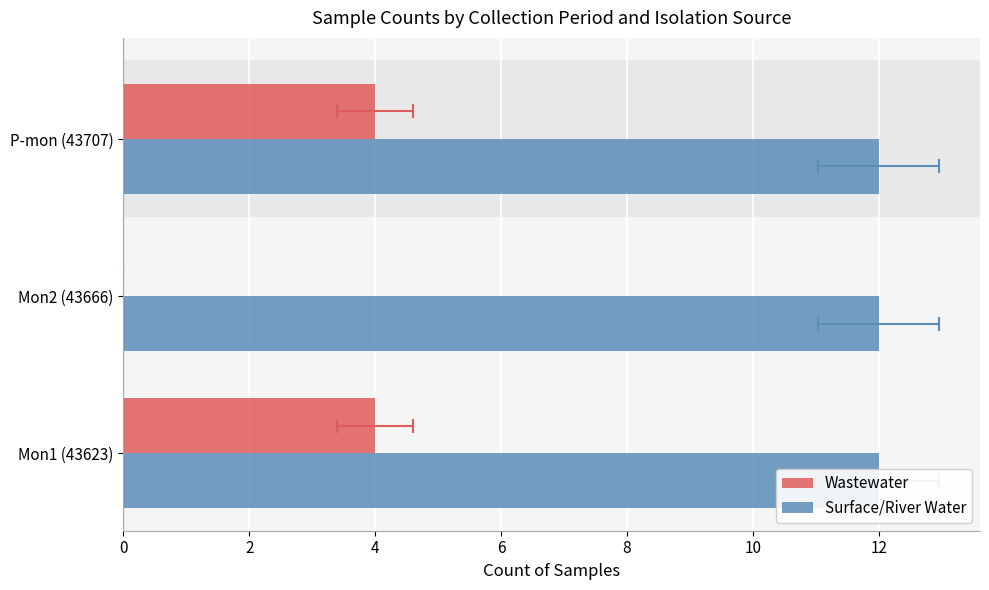

Is it true that Wastewater equals 5.7 at Mon1 (43623)?

False